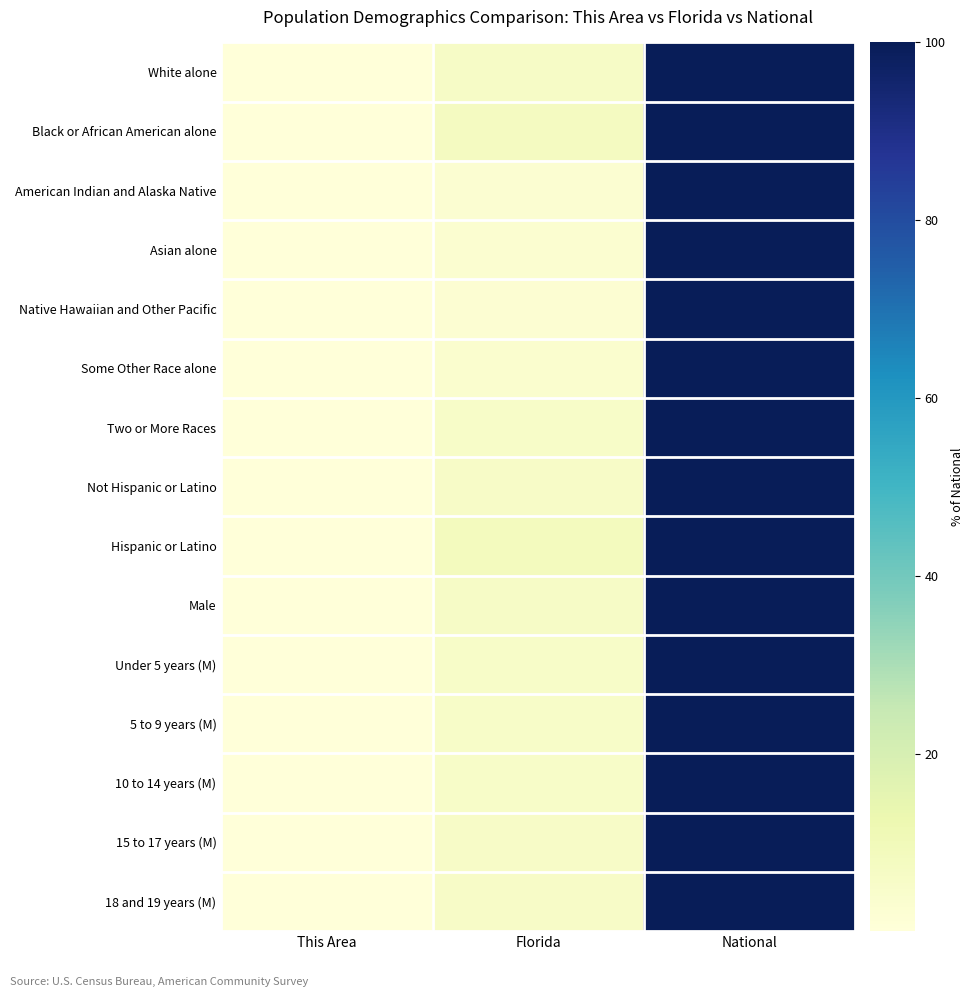

At how many categories does at least one series exceed 76?

1